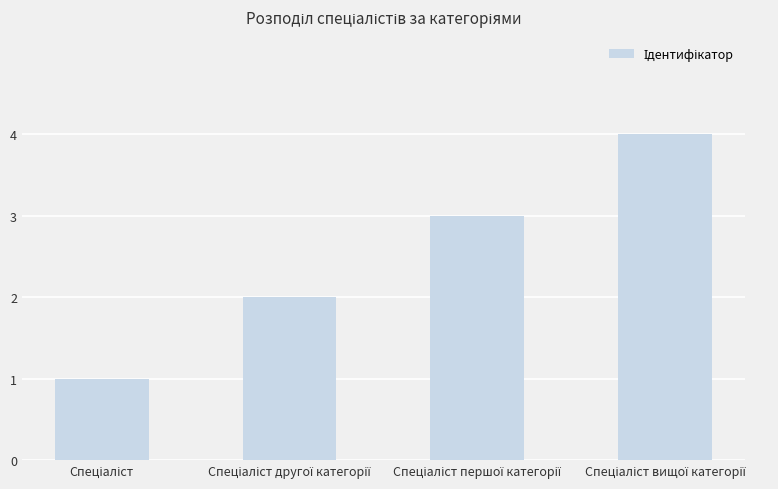

What is the difference between the maximum and minimum values?

3